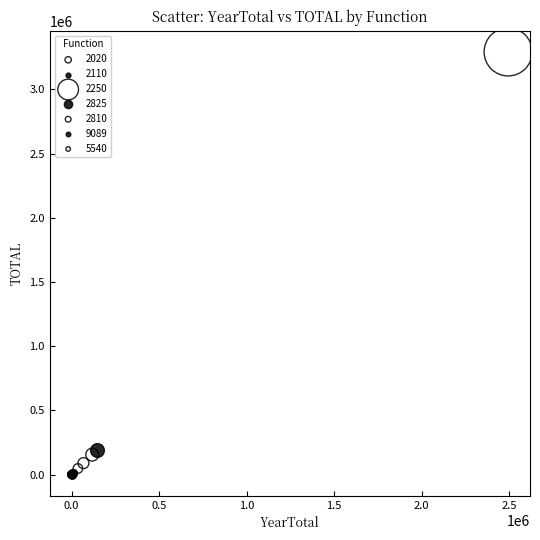

Which series reaches the maximum Y coordinate?

2250